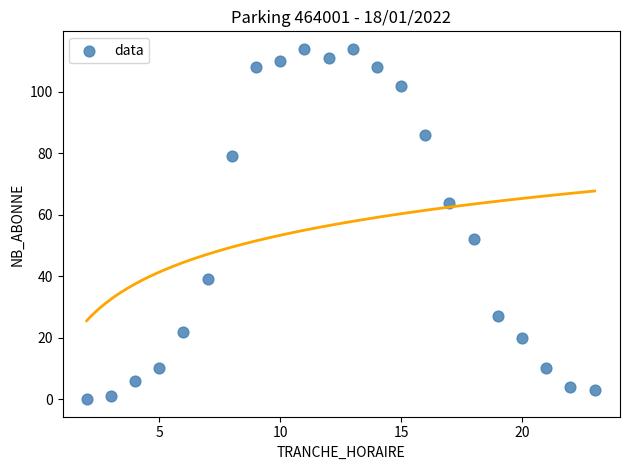

What Y value in the scatter plot is closest to 57?

52